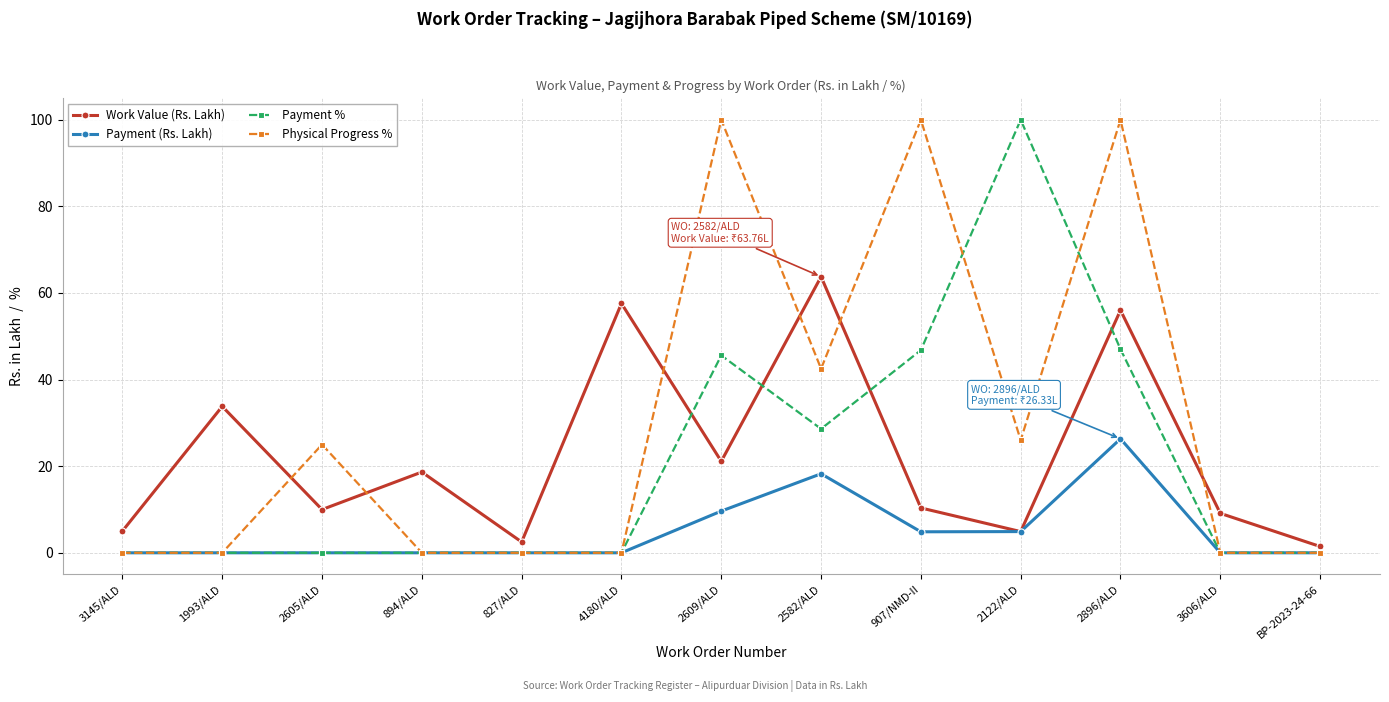

The value of Payment % at 2605/ALD is 0.0. True or false?

True